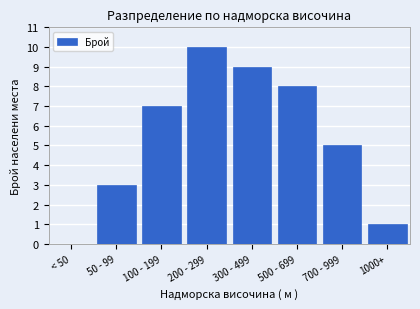

Reading left to right, list all the values displayed in this chart.

< 50=0	50 - 99=3	100 - 199=7	200 - 299=10	300 - 499=9	500 - 699=8	700 - 999=5	1000+=1